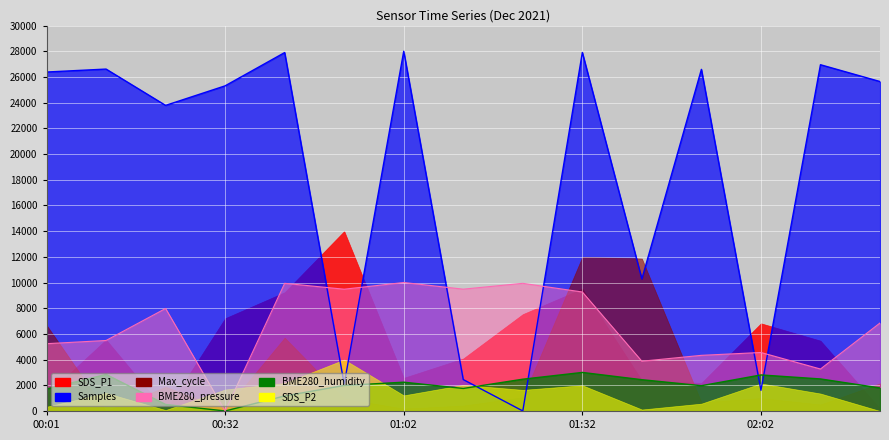

At which category does BME280_pressure reach its first local valley?

00:32